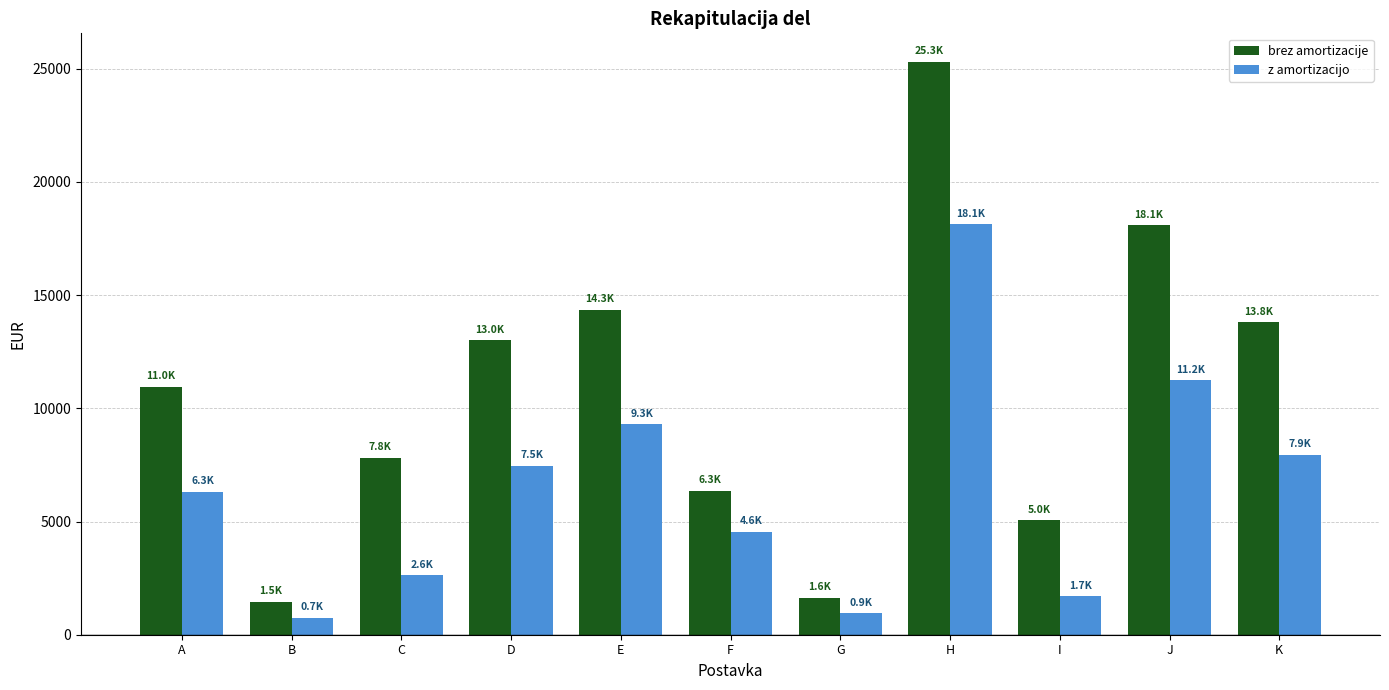

At F, list the series in order from largest to smallest.

brez amortizacije, z amortizacijo